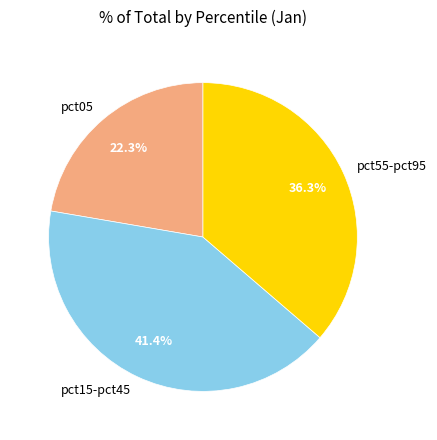

Which slice is the largest?

pct15-pct45